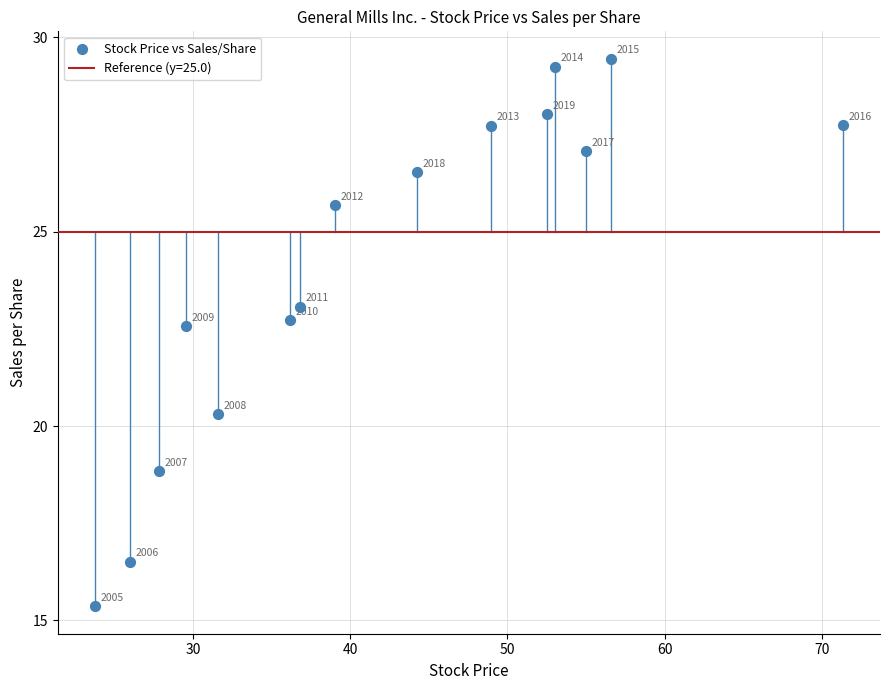

What is the range of X values (max minus min)?

47.5